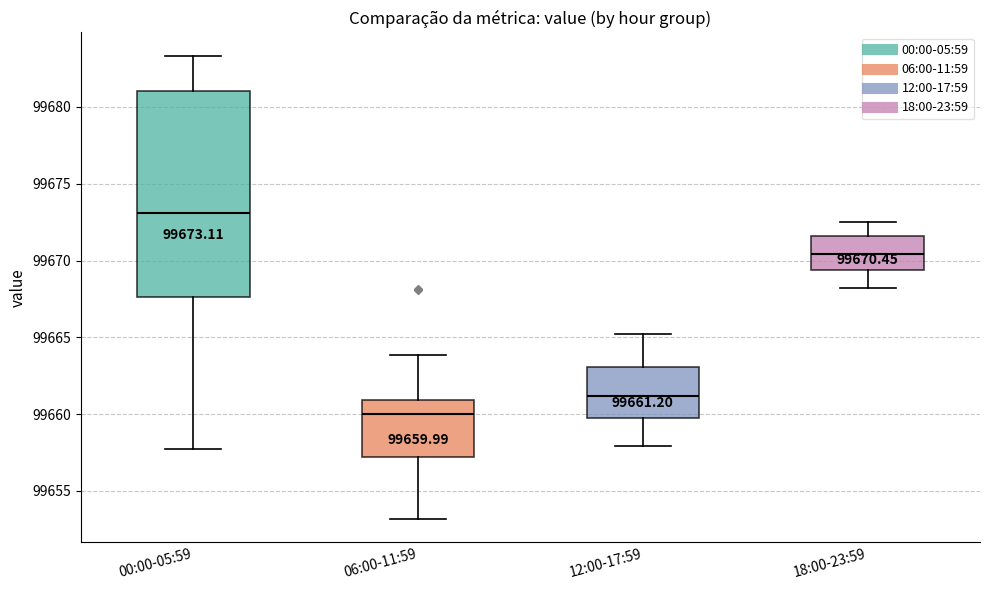

Which box's median line is the lowest?

06:00-11:59